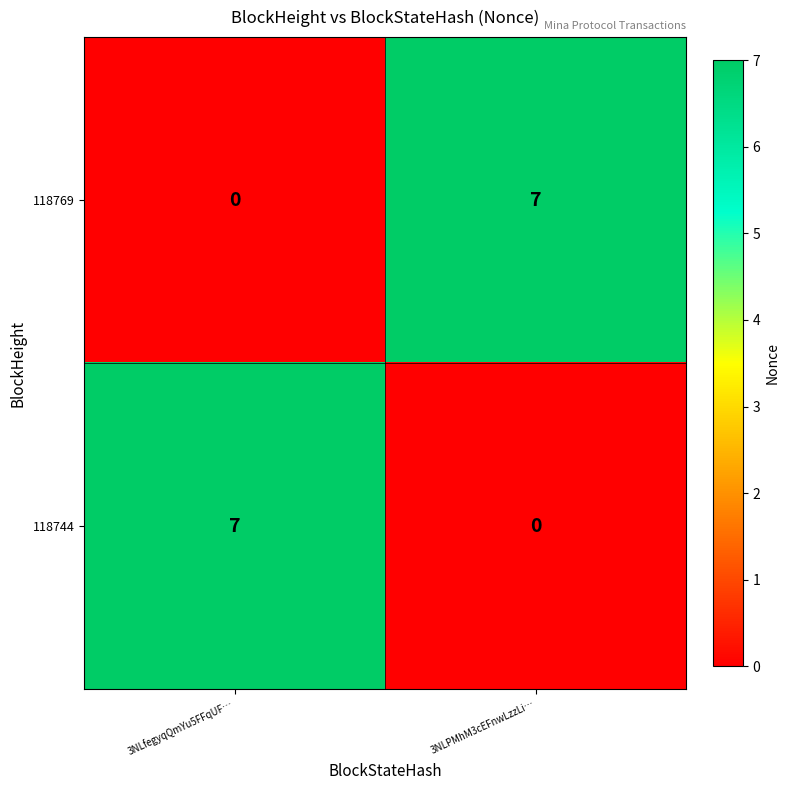

What is the approximate value of 118769 at 3NLPMhM3cEFnwLzzLi…?

7